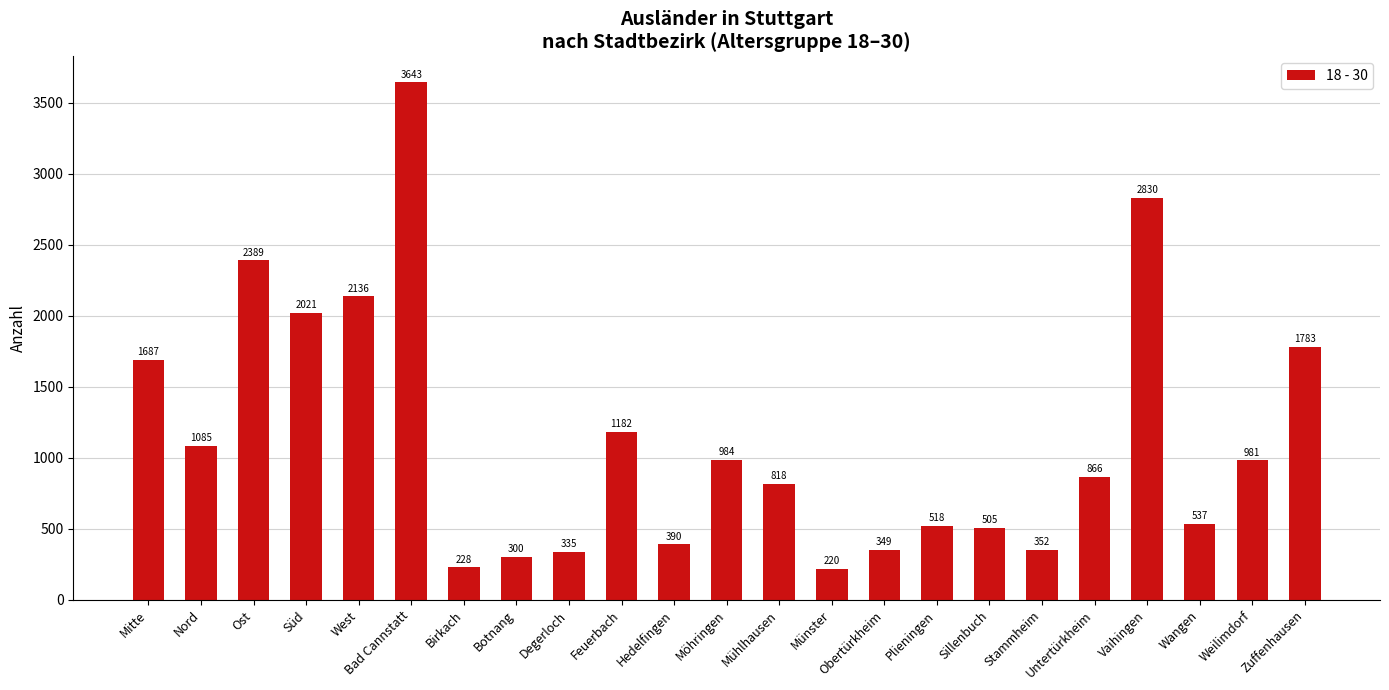

Rank the categories by value from highest to lowest.

Bad Cannstatt, Vaihingen, Ost, West, Süd, Zuffenhausen, Mitte, Feuerbach, Nord, Möhringen, Weilimdorf, Untertürkheim, Mühlhausen, Wangen, Plieningen, Sillenbuch, Hedelfingen, Stammheim, Obertürkheim, Degerloch, Botnang, Birkach, Münster